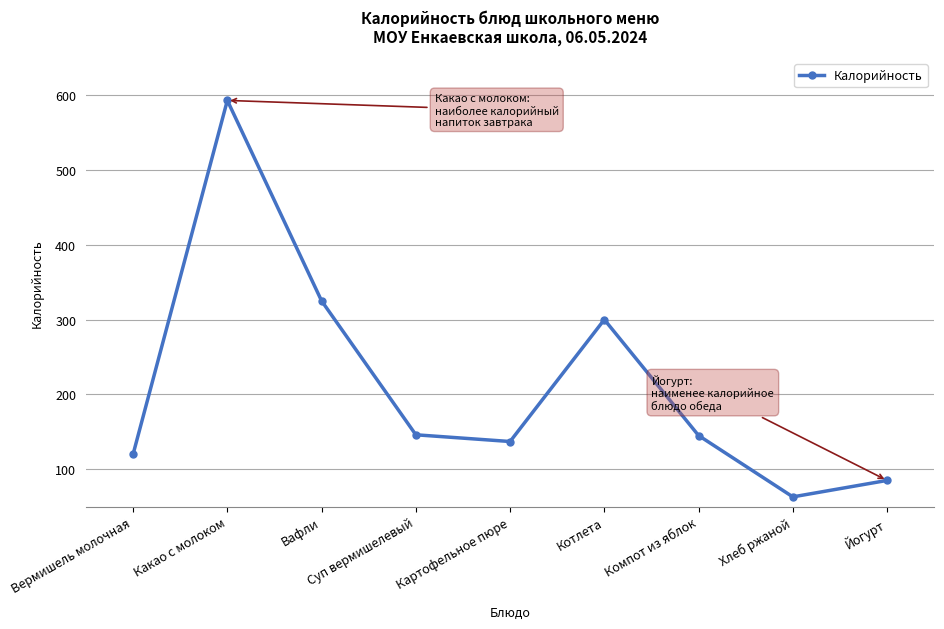

What is the difference between the maximum and minimum values?

530